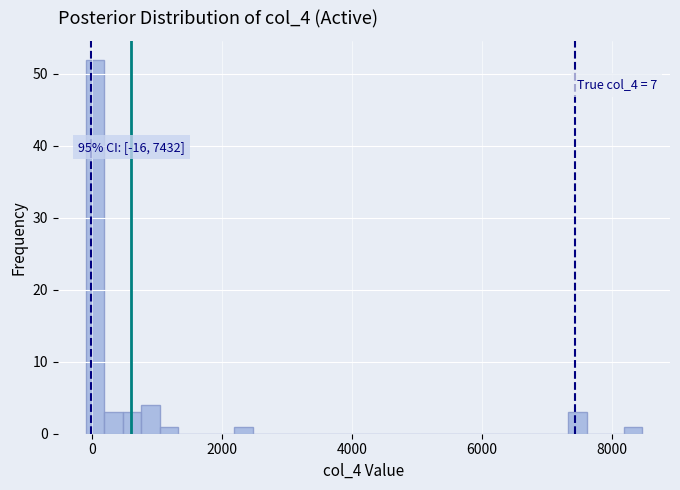

Read against the x-axis, roughly where is the centre of the tallest bar?

0